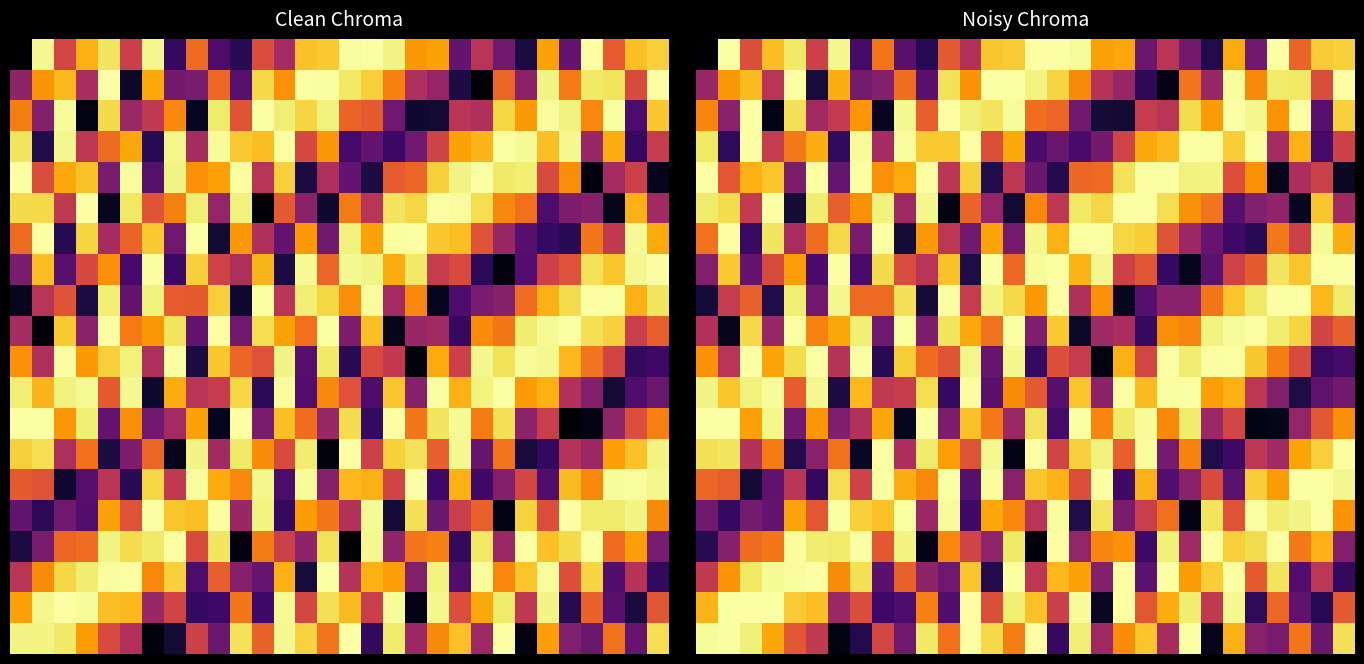

How many distinct data groups are displayed?

20